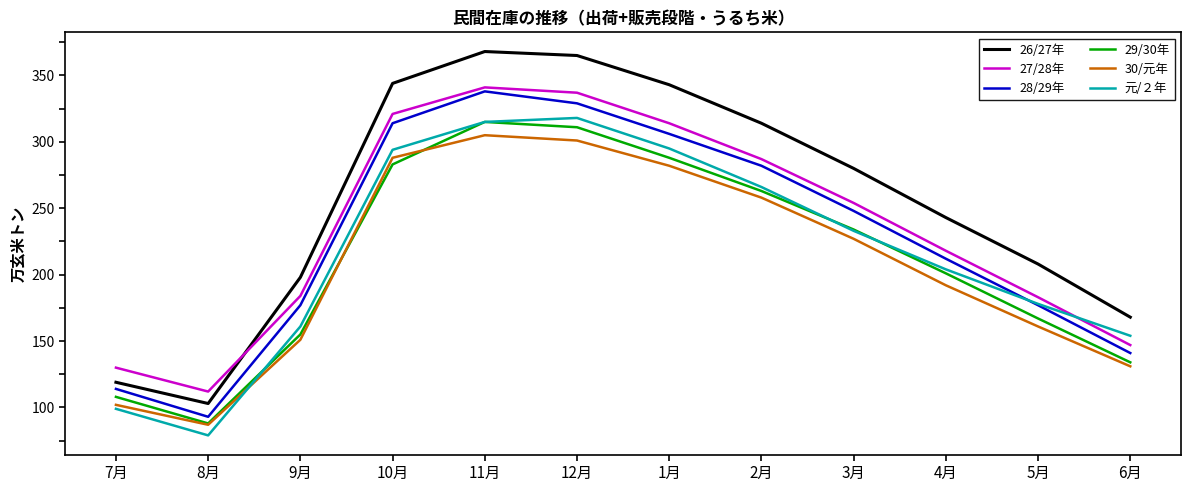

Which series has the widest spread of values?

26/27年